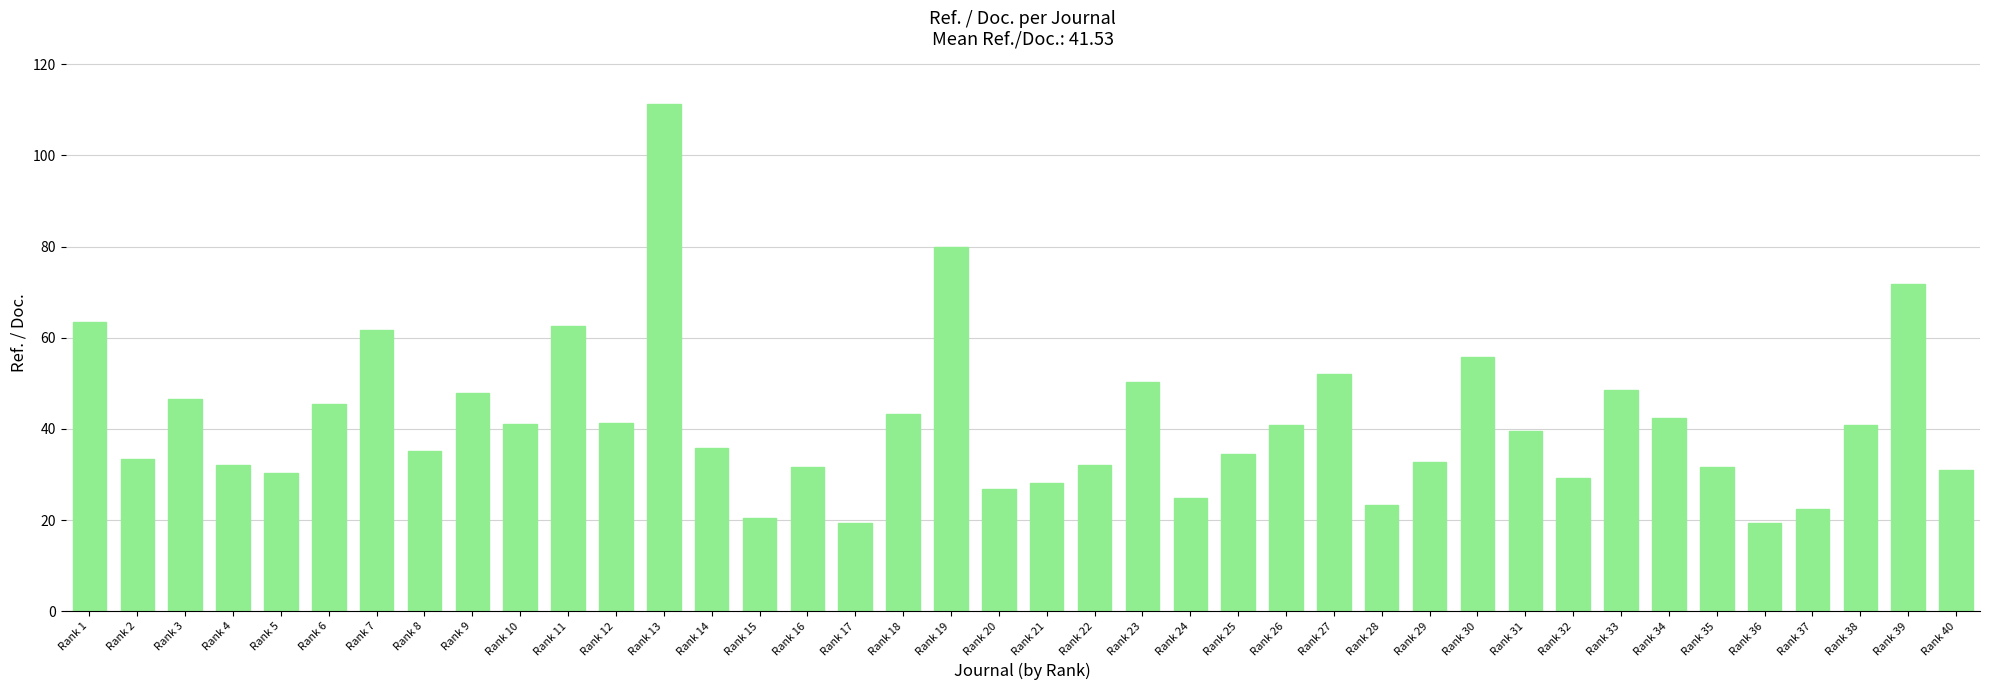

The value at Rank 6 is 45.4. True or false?

True